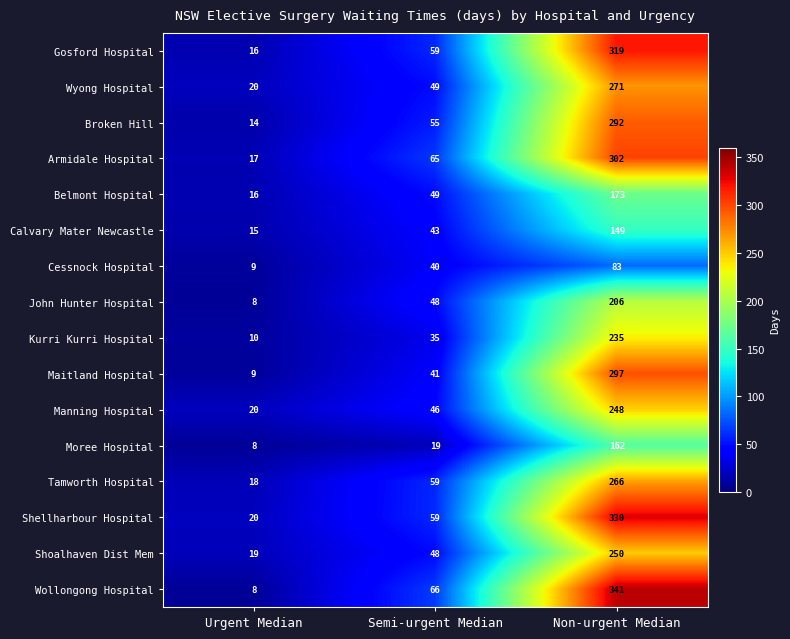

Between Urgent Median and Semi-urgent Median, which series saw the biggest shift?

Wollongong Hospital